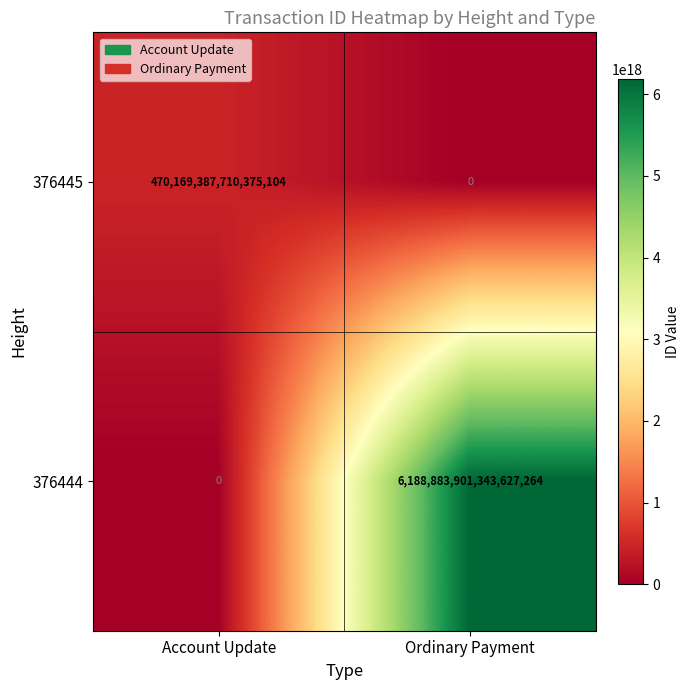

Rank the series by their maximum value, from lowest to highest.

376445, 376444